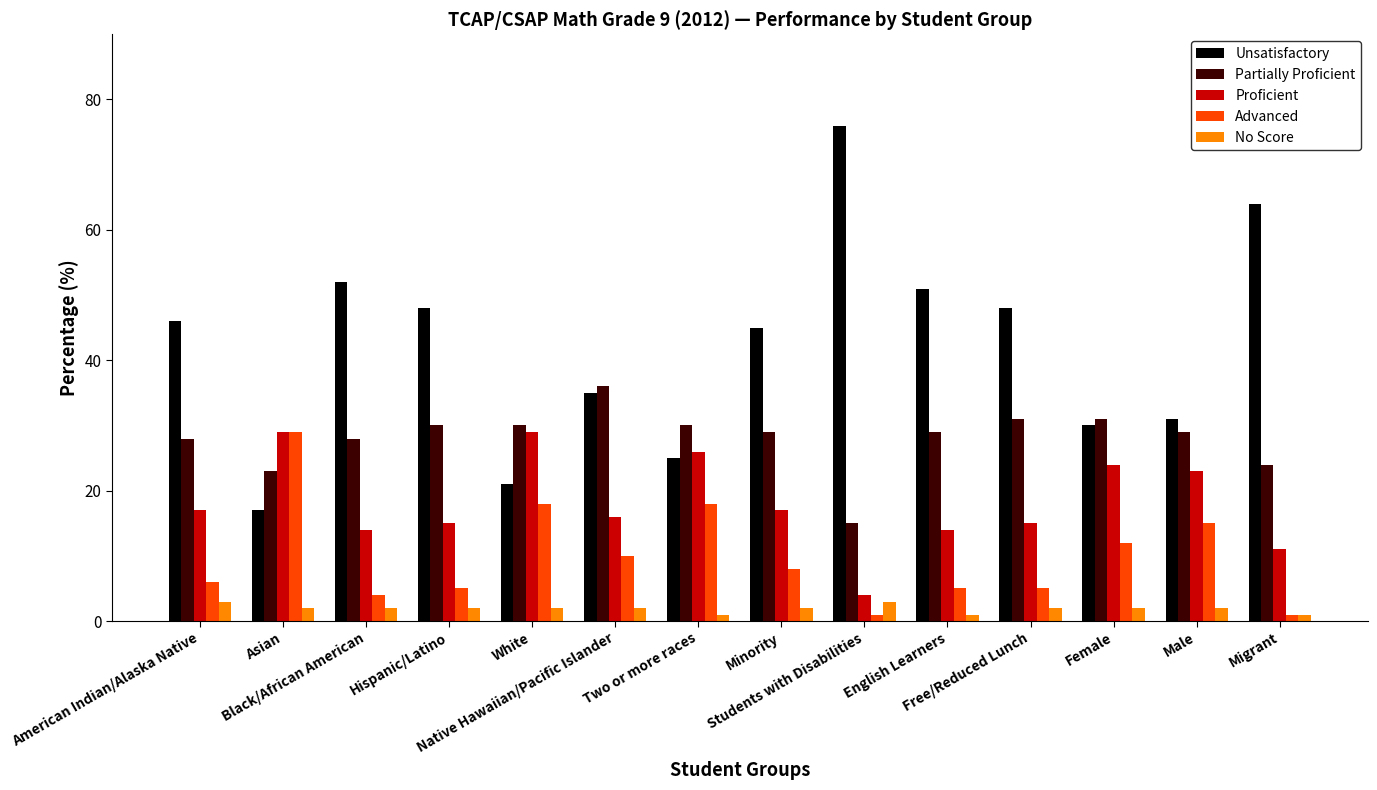

List the series in order of their overall mean, lowest first.

No Score, Advanced, Proficient, Partially Proficient, Unsatisfactory